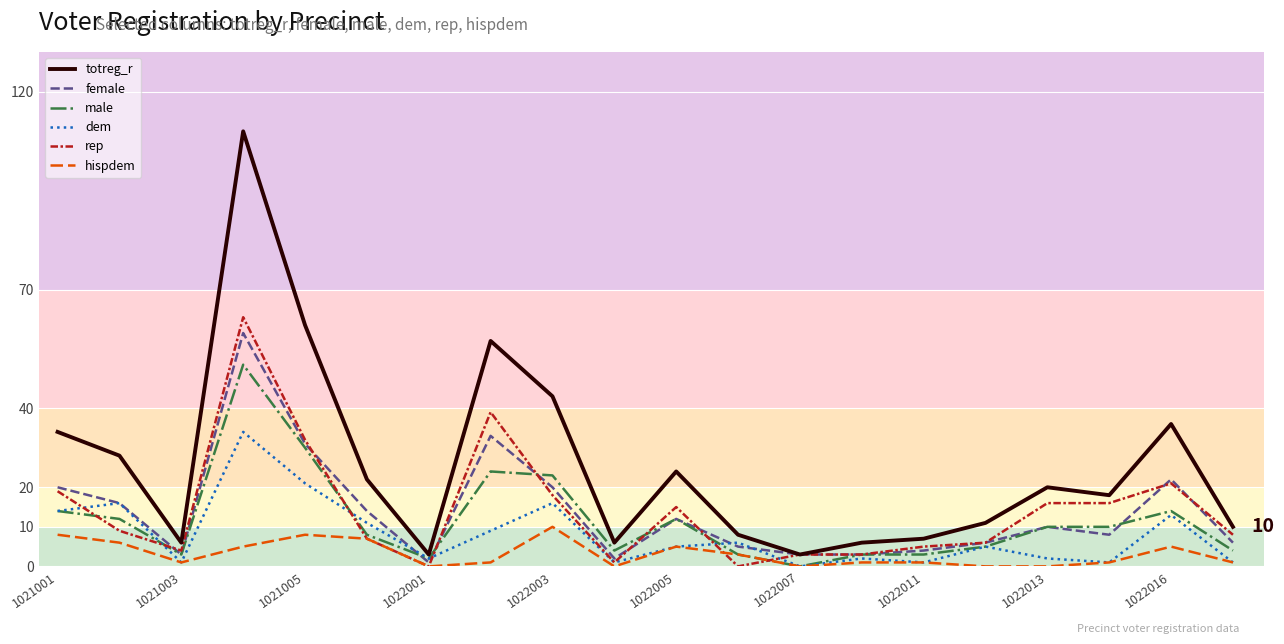

What is the average value of the dem series?

8